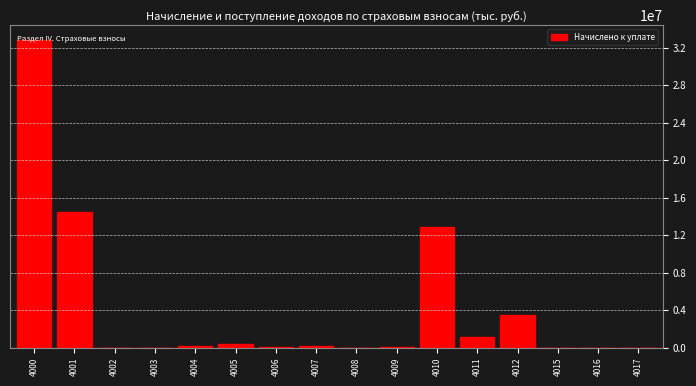

What is the maximum value shown in the chart?

32789414